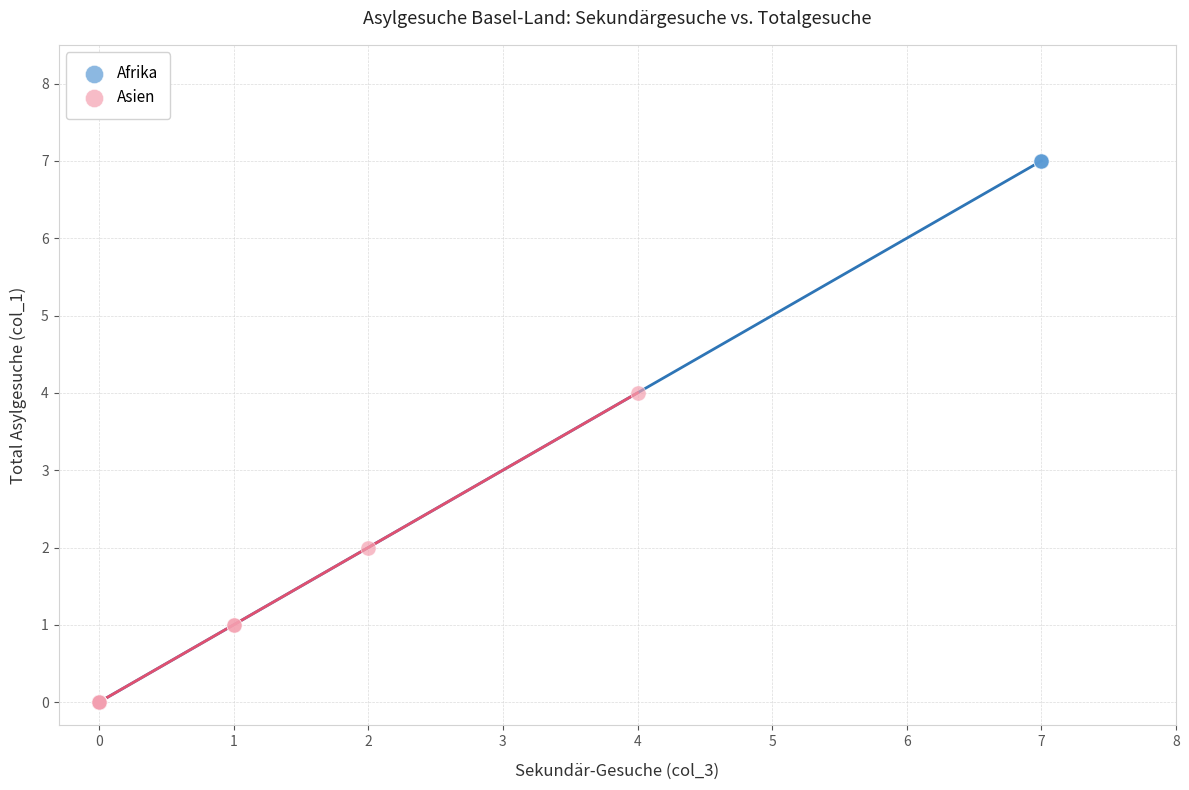

Which series contains the highest Y value?

Afrika